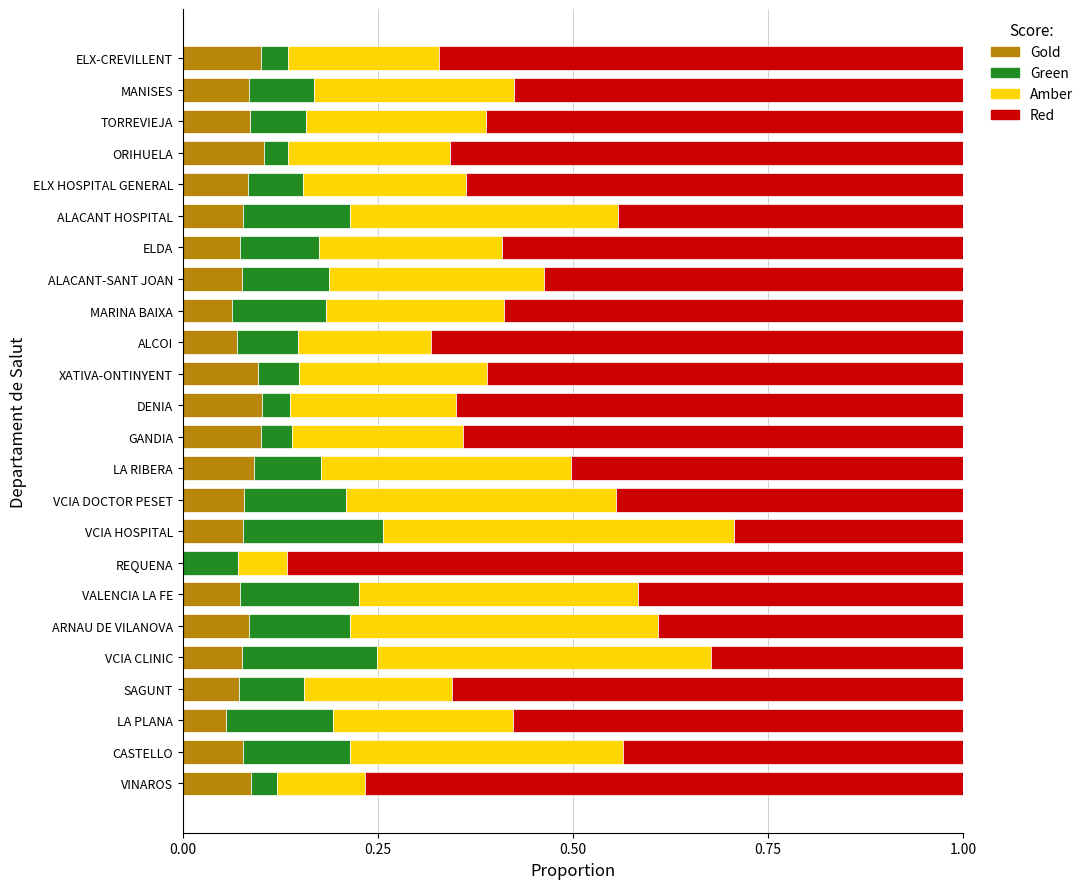

The value of Gold at MANISES is 0.1. True or false?

True